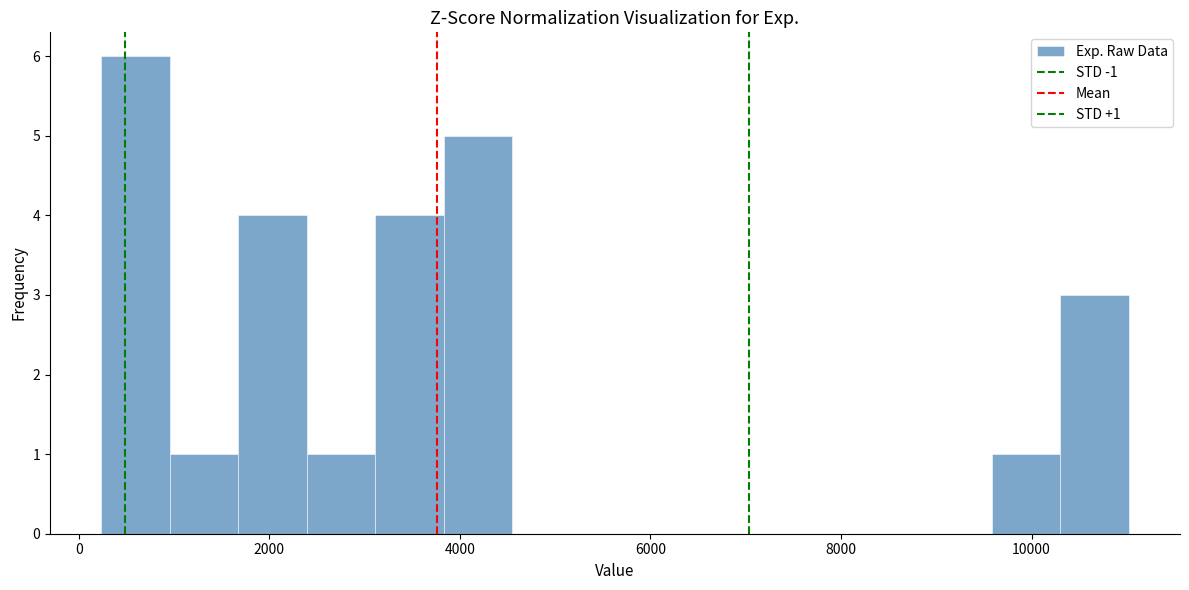

Read against the x-axis, roughly where is the centre of the tallest bar?

600